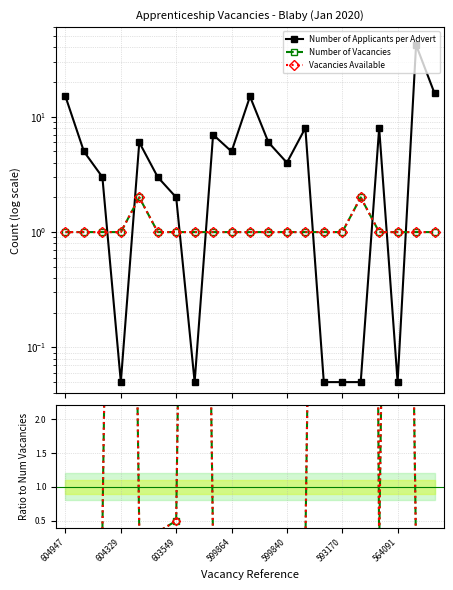

What are all the series names shown in the legend?

Number of Applicants per Advert, Number of Vacancies, Vacancies Available